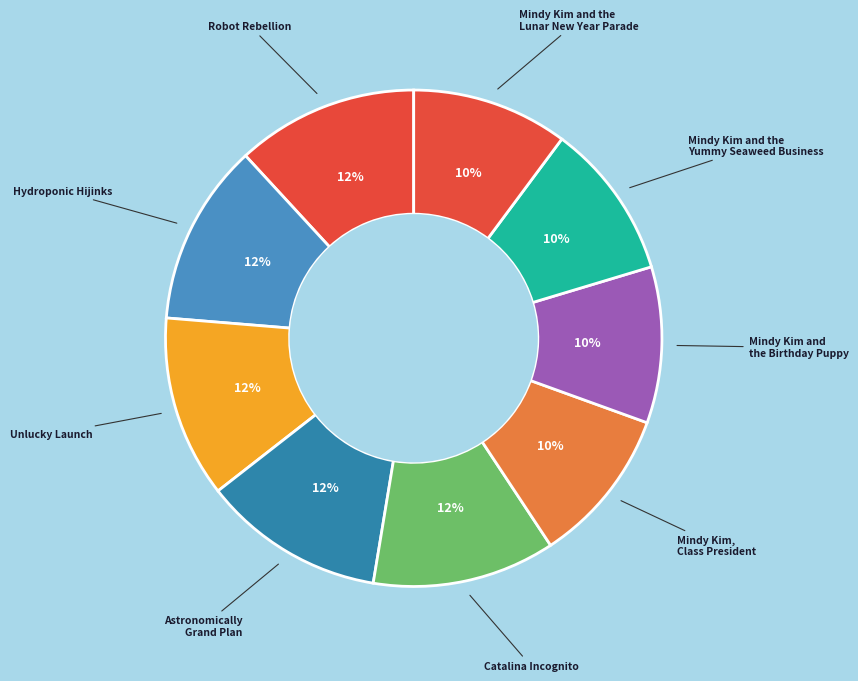

How many slices are in this pie chart?

9